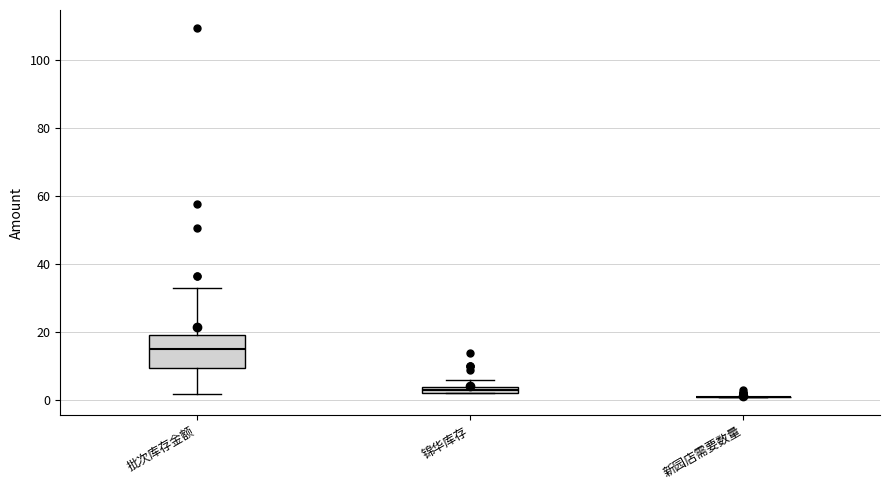

Where does the median line of the box for 批次库存金额 sit on the y-axis? The values are not printed on the chart, so give them approximately, as read against the axis.

16